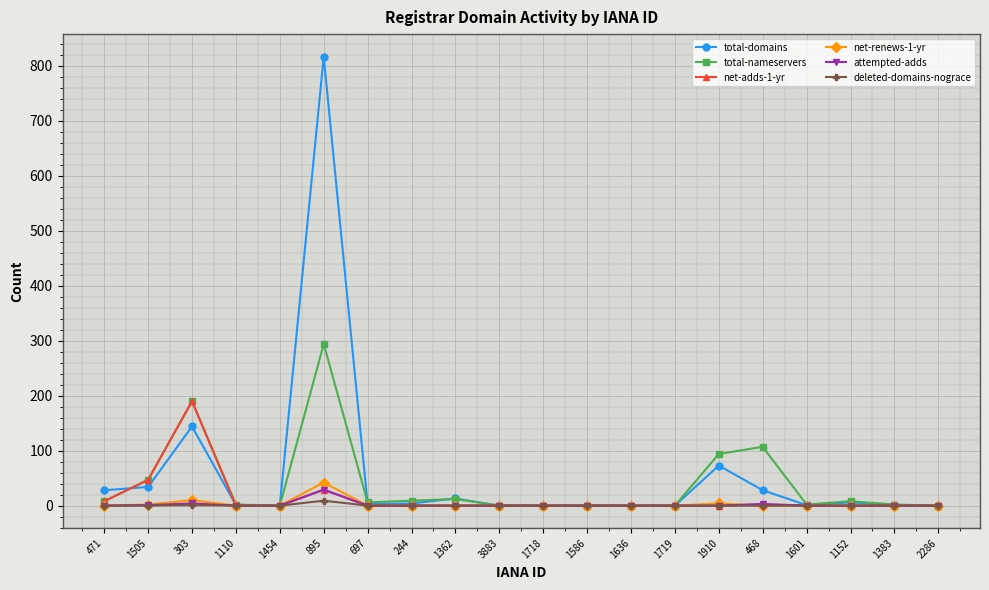

At which label is total-domains closest to 408?

303